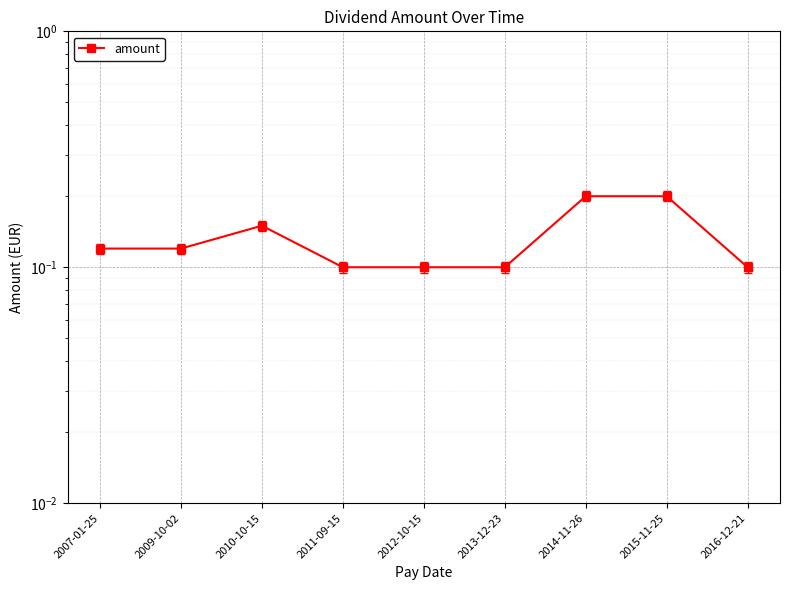

Is it true that the value at 2014-11-26 is 0.2?

True